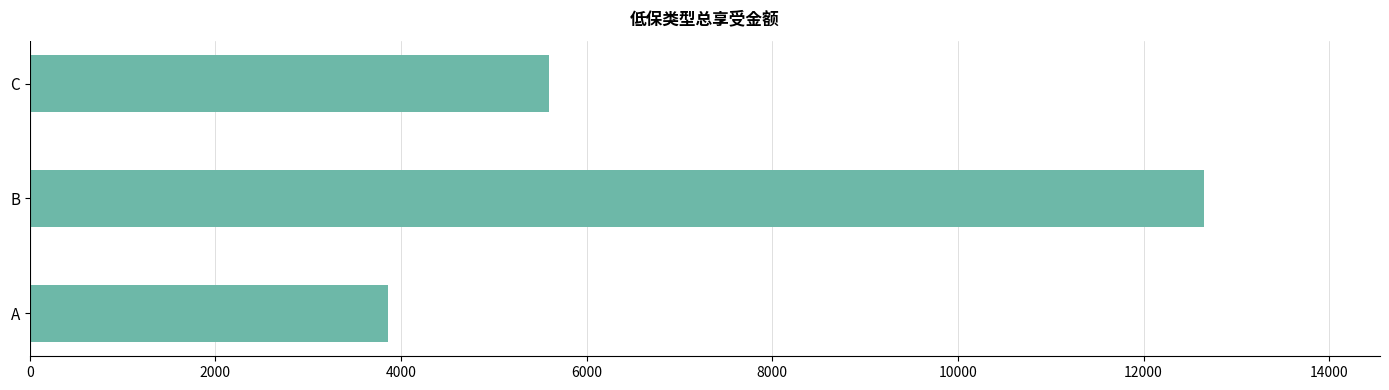

Rank the categories by value from lowest to highest.

A, C, B